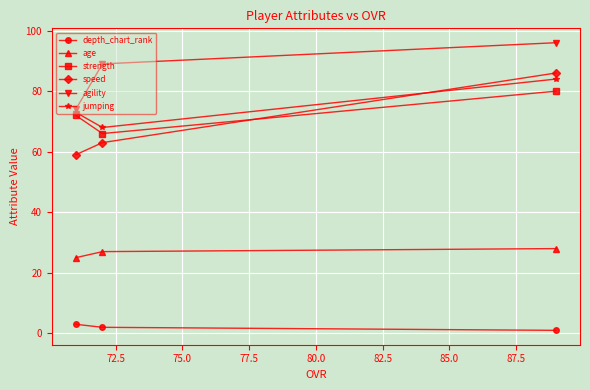

What is the lowest value of the speed series?

59